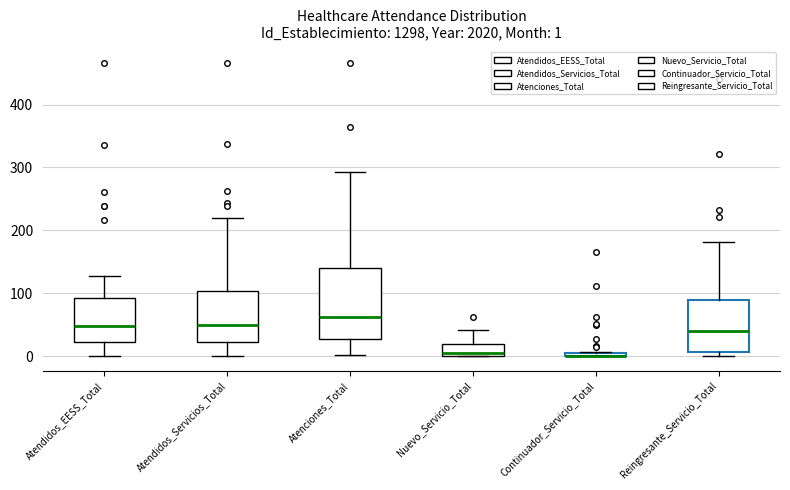

Comparing the boxes themselves (not the whiskers), which one is the tallest?

Atenciones_Total